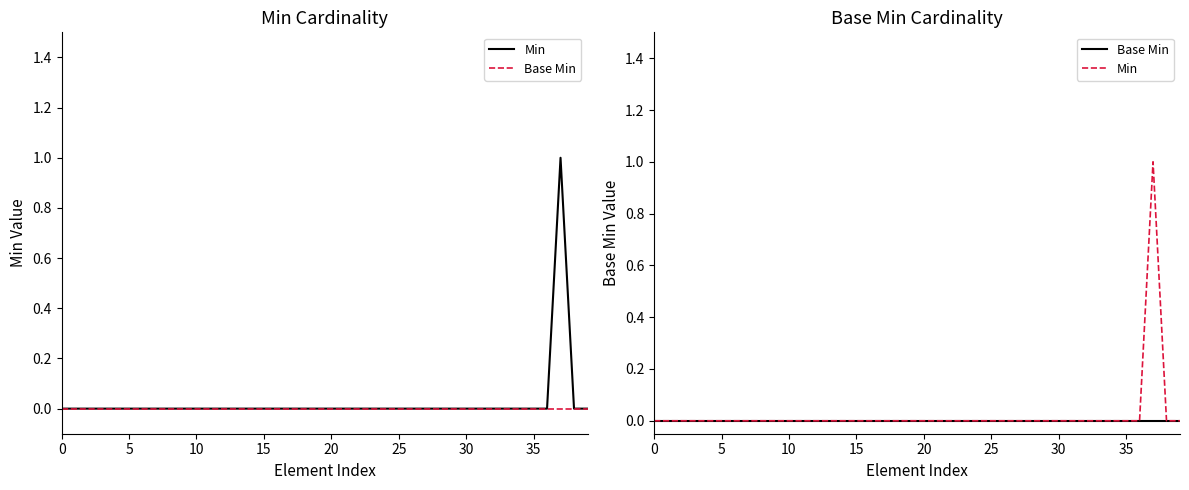

Which series has the largest total across all categories?

Min